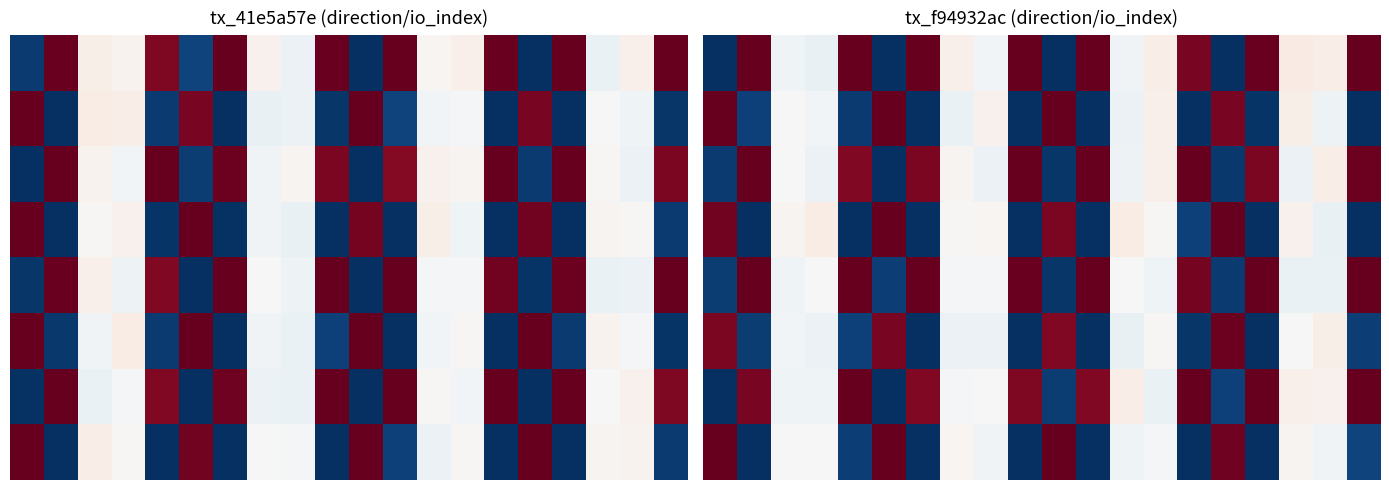

At which category is the sum across all series the highest?

17